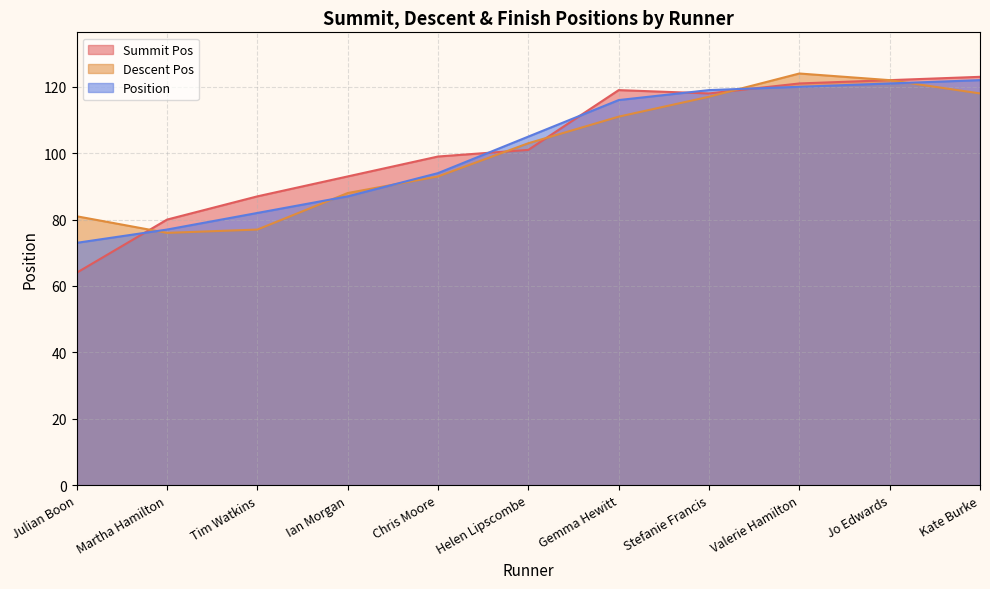

True or false: Position and Descent Pos cross at least once.

True